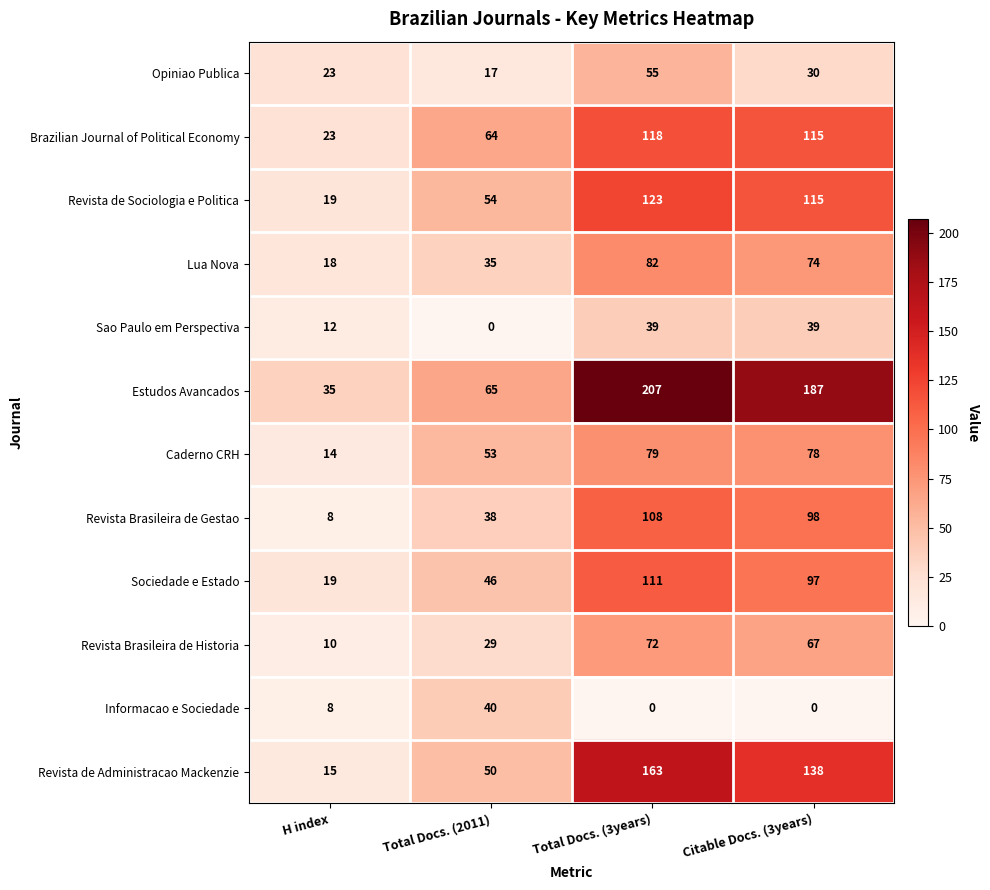

Which series has the largest total across all categories?

Estudos Avancados